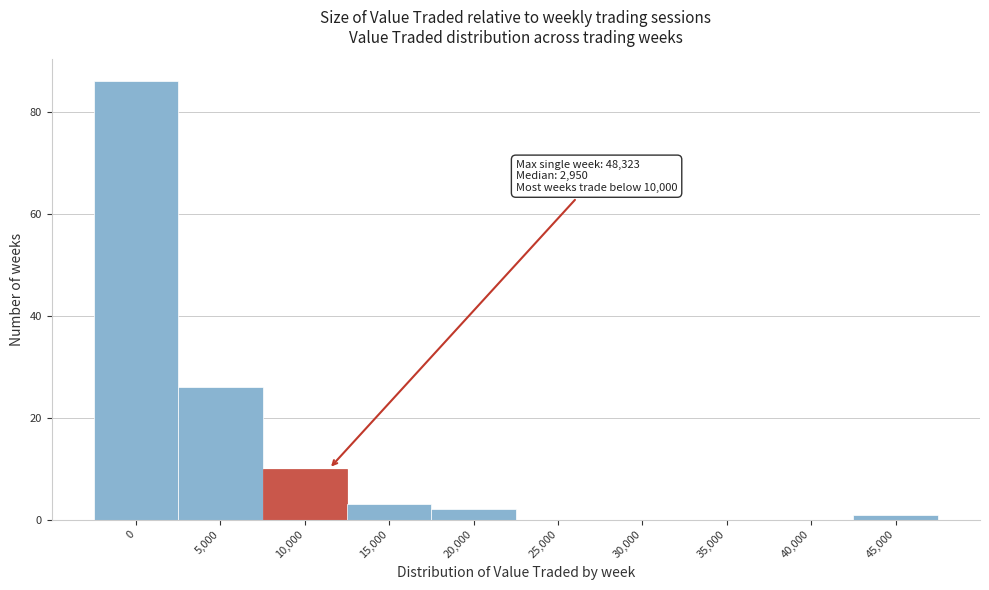

Reading left to right, extract all data points from this chart.

0=86	5,000=26	10,000=10	15,000=3	20,000=2	25,000=0	30,000=0	35,000=0	40,000=0	45,000=1